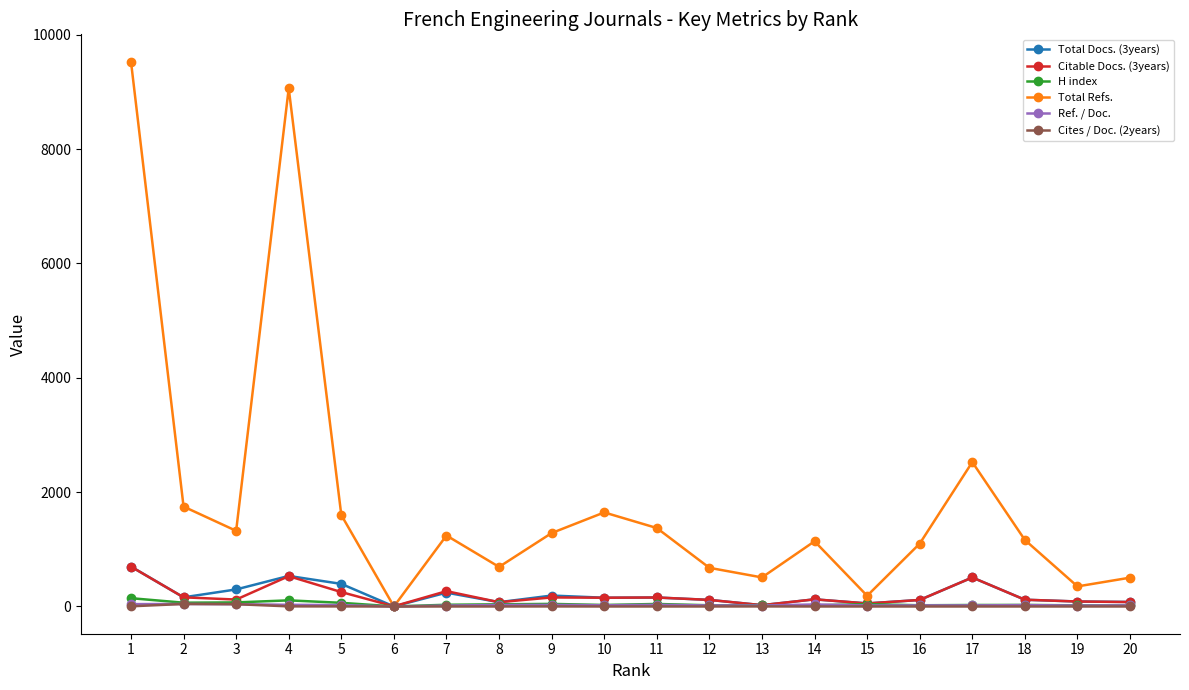

Which series changed the most between 4 and 5?

Total Refs.